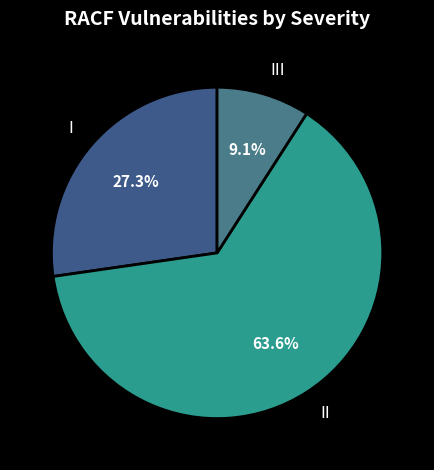

How many slices are in this pie chart?

3